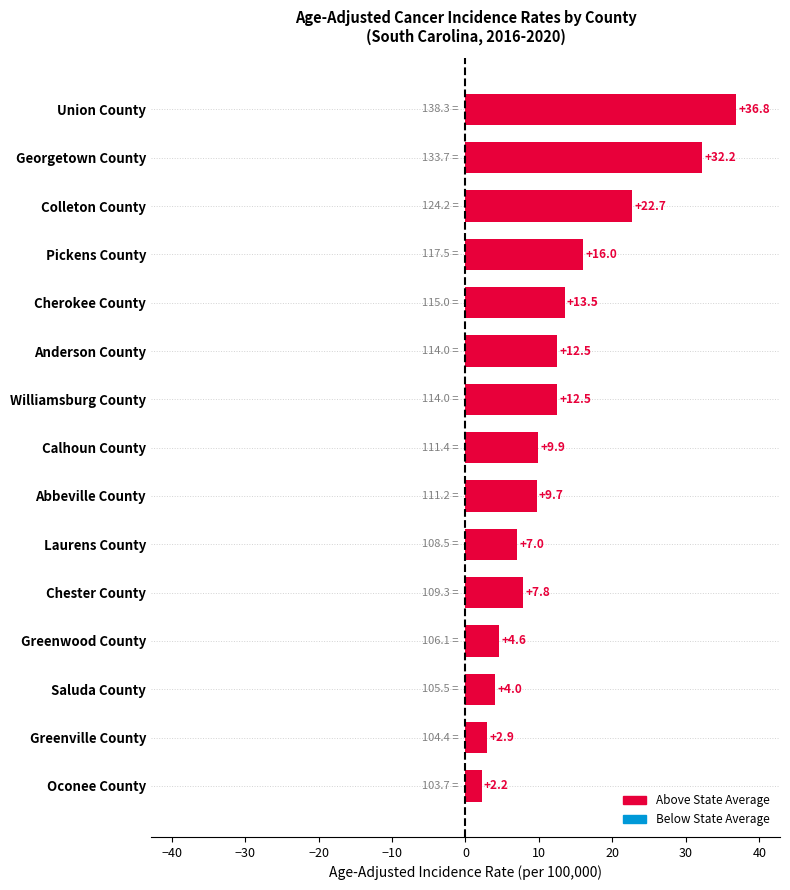

Reading bottom to top, extract all data points from this chart.

Oconee County=2.2	Greenville County=2.9	Saluda County=4.0	Greenwood County=4.6	Chester County=7.8	Laurens County=7.0	Abbeville County=9.7	Calhoun County=9.9	Williamsburg County=12.5	Anderson County=12.5	Cherokee County=13.5	Pickens County=16.0	Colleton County=22.7	Georgetown County=32.2	Union County=36.8